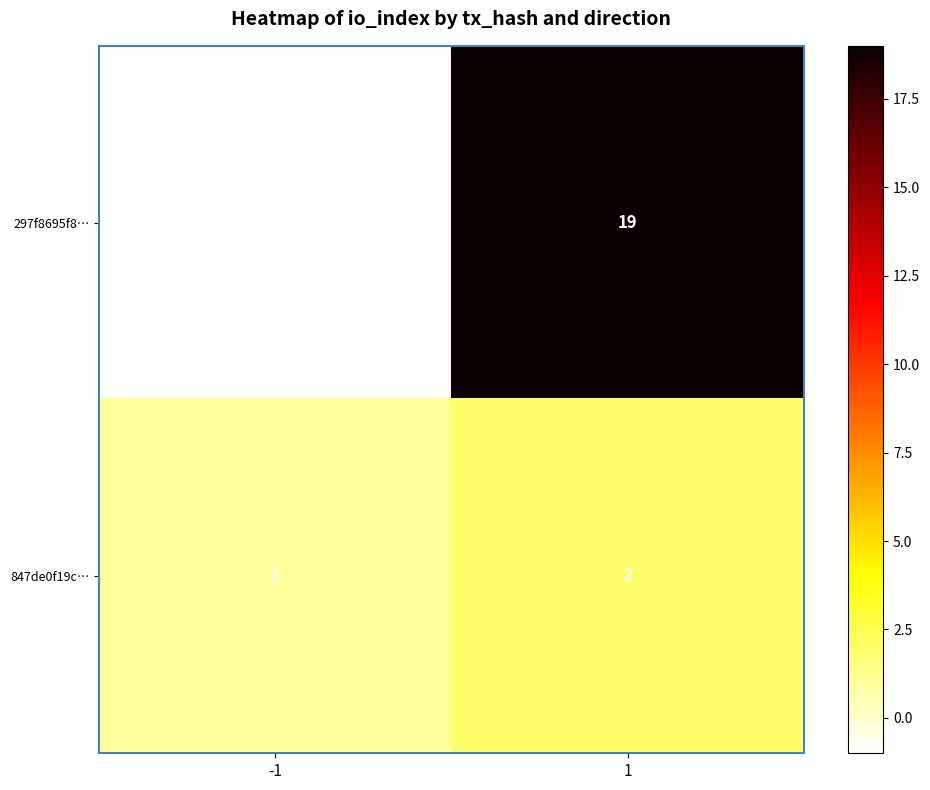

Which series changed the most between -1 and 1?

297f8695f8…